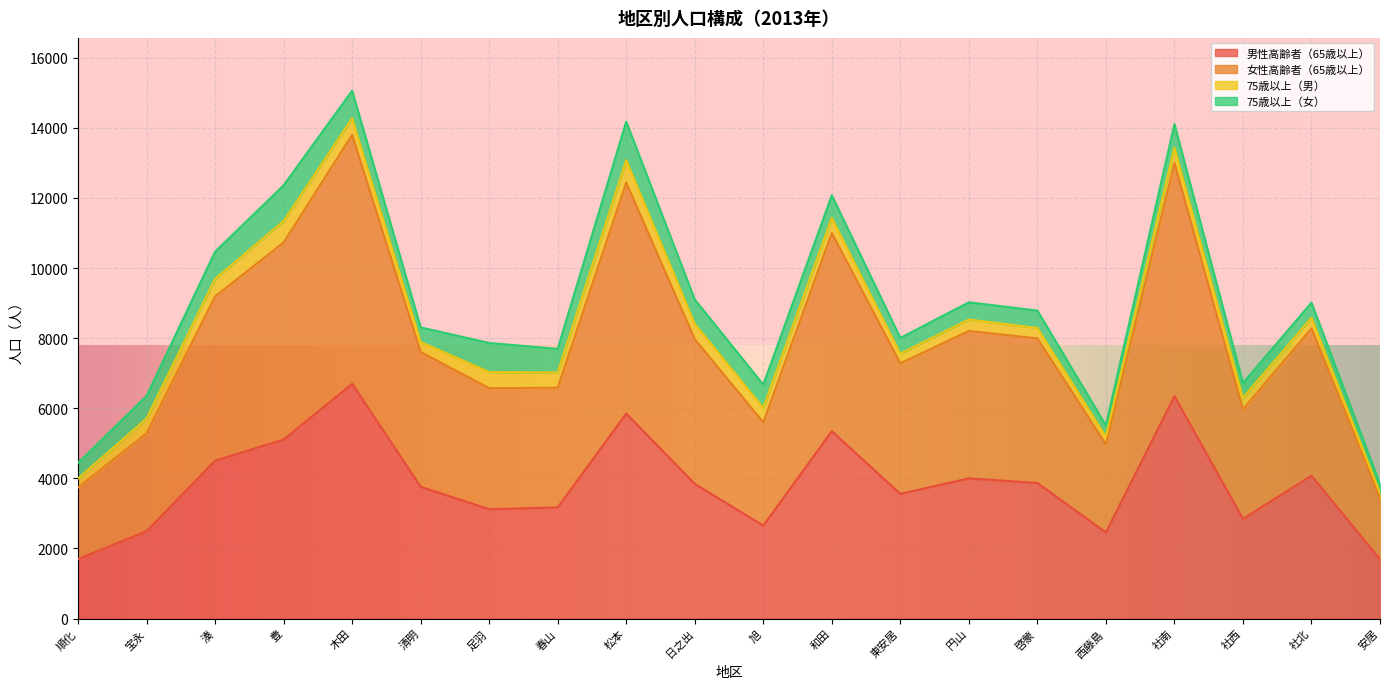

How many lines are shown in the chart?

4